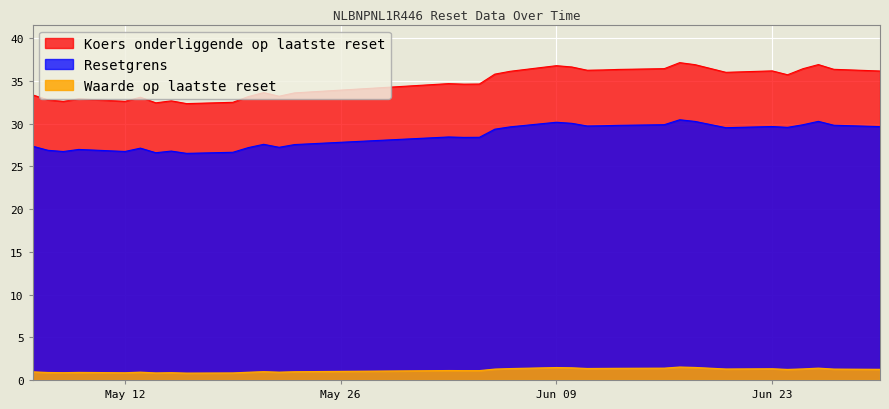

True or false: Koers onderliggende op laatste reset and Resetgrens cross at least once.

False